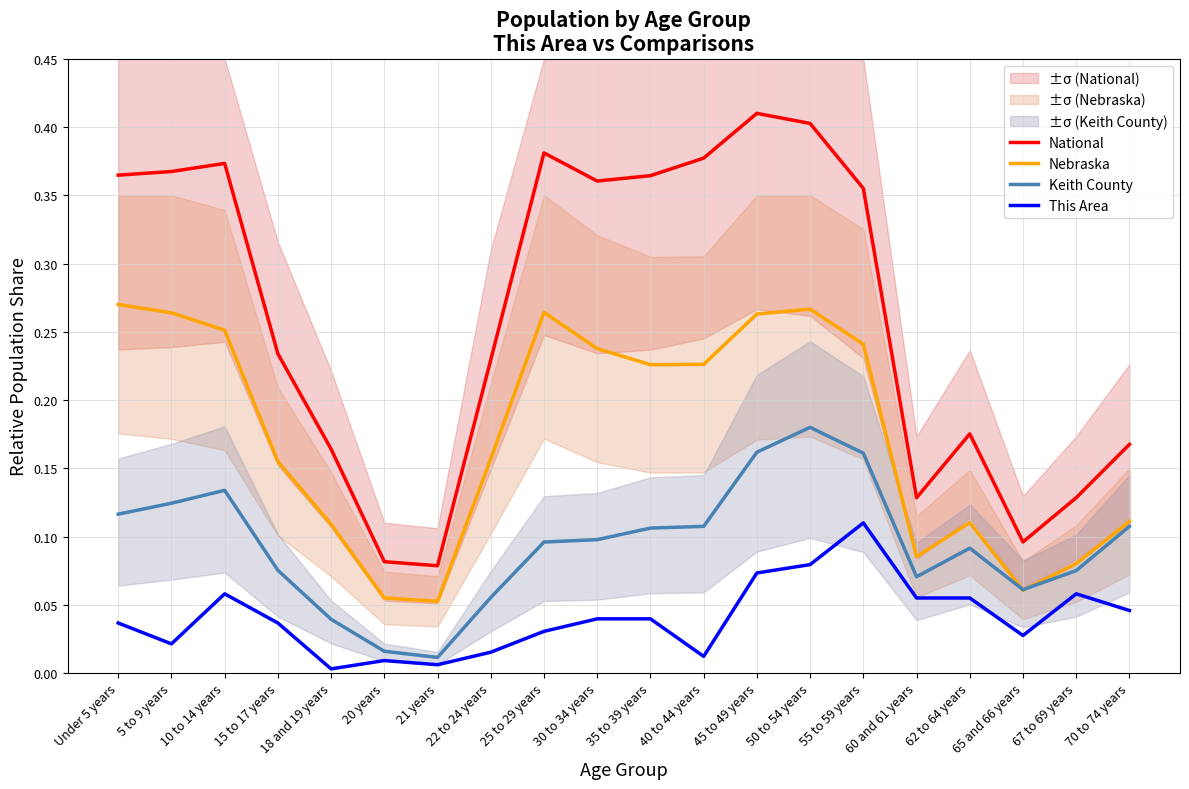

What is the value of the National point at the 13th from the left?

0.4